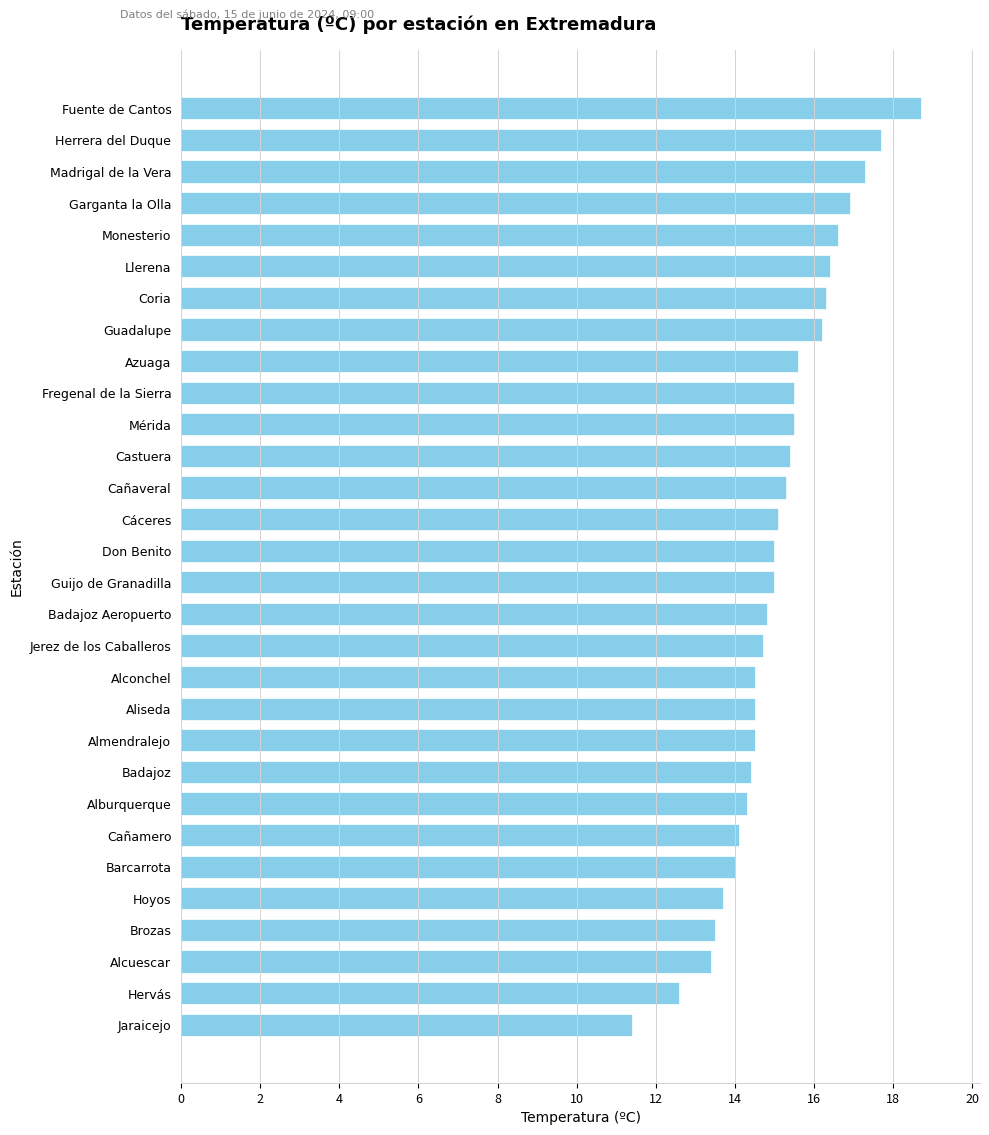

True or false: the data shows 15.1 at Cáceres.

True